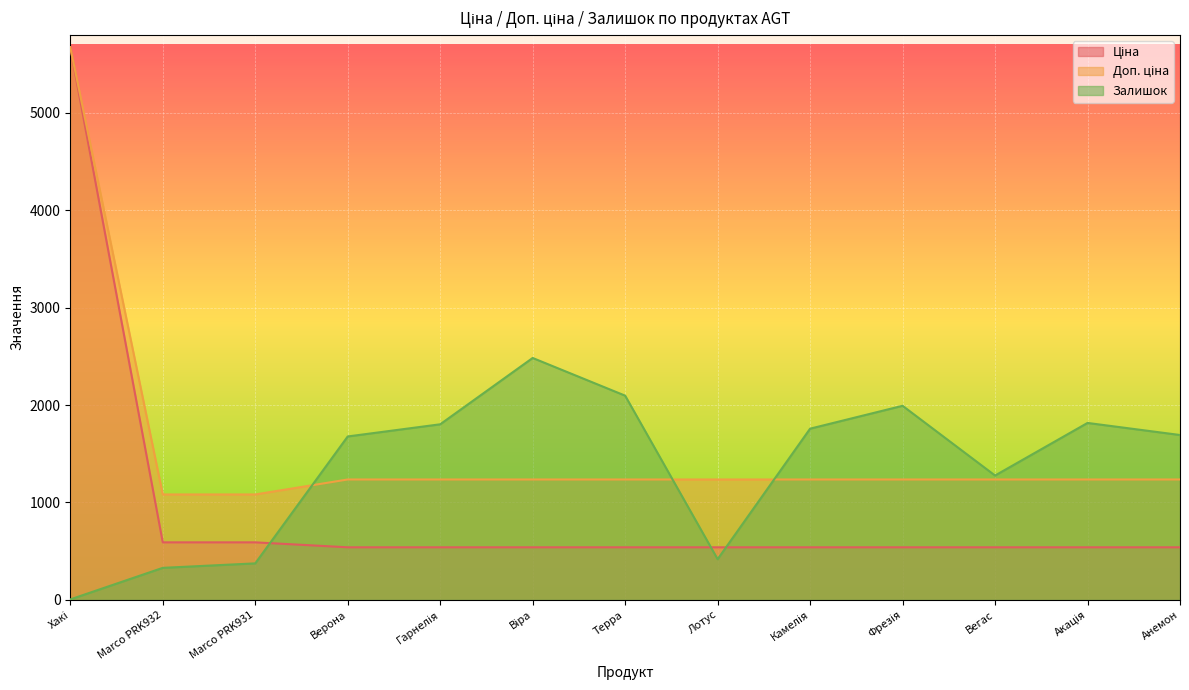

What is the minimum value shown in the chart?

4.0